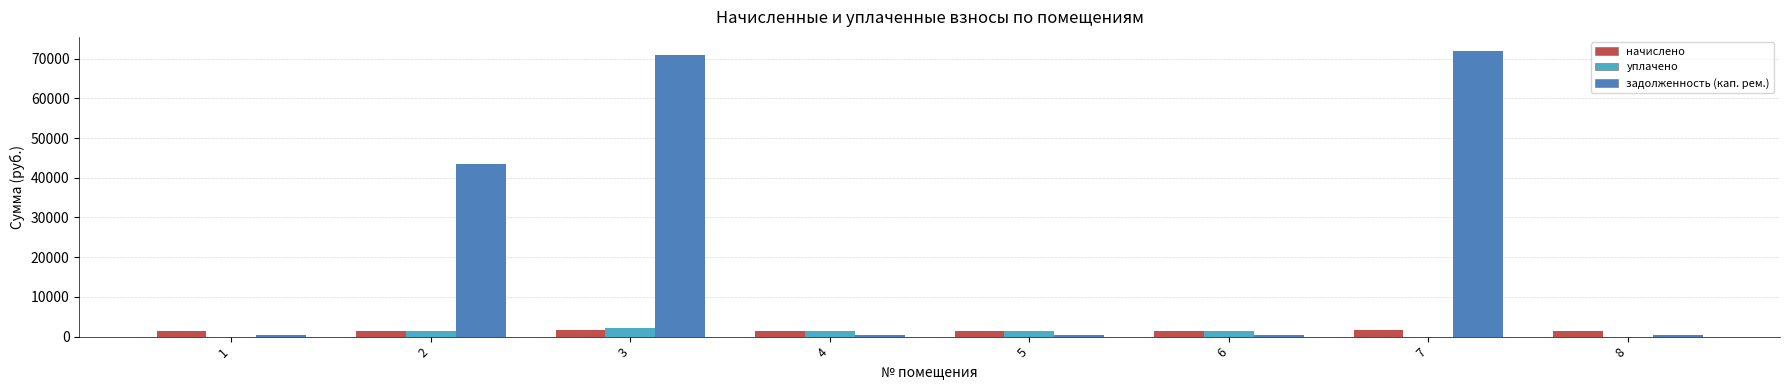

Are the bars horizontal?

No